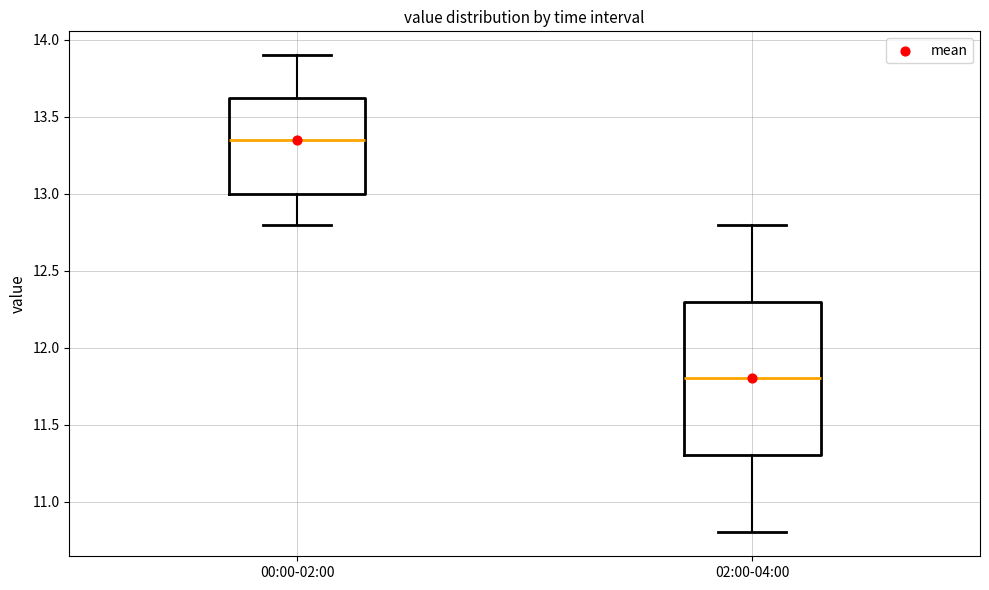

Where does the lower whisker of the box for 00:00-02:00 end on the y-axis? The values are not printed on the chart, so give them approximately, as read against the axis.

12.80